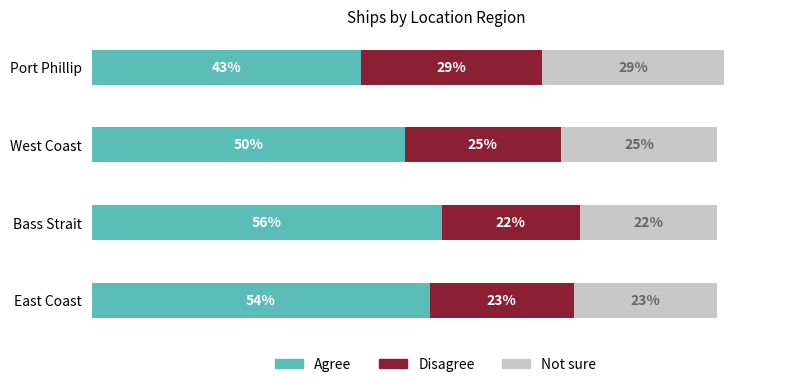

What are all the series names shown in the legend?

Agree, Disagree, Not sure